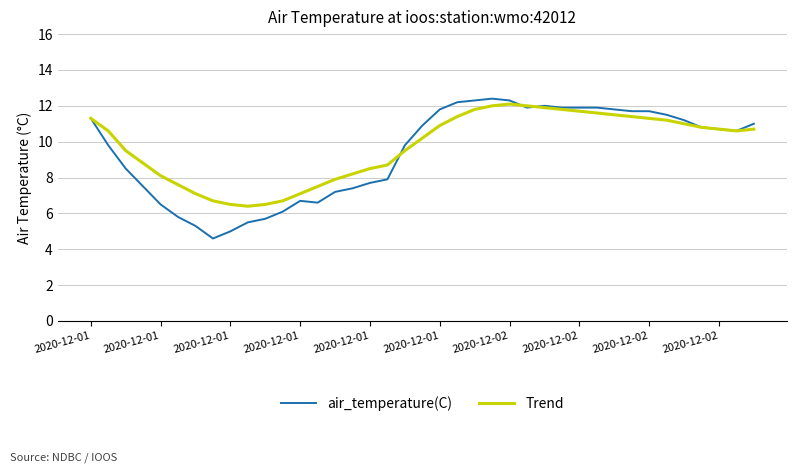

How many lines are shown in the chart?

2